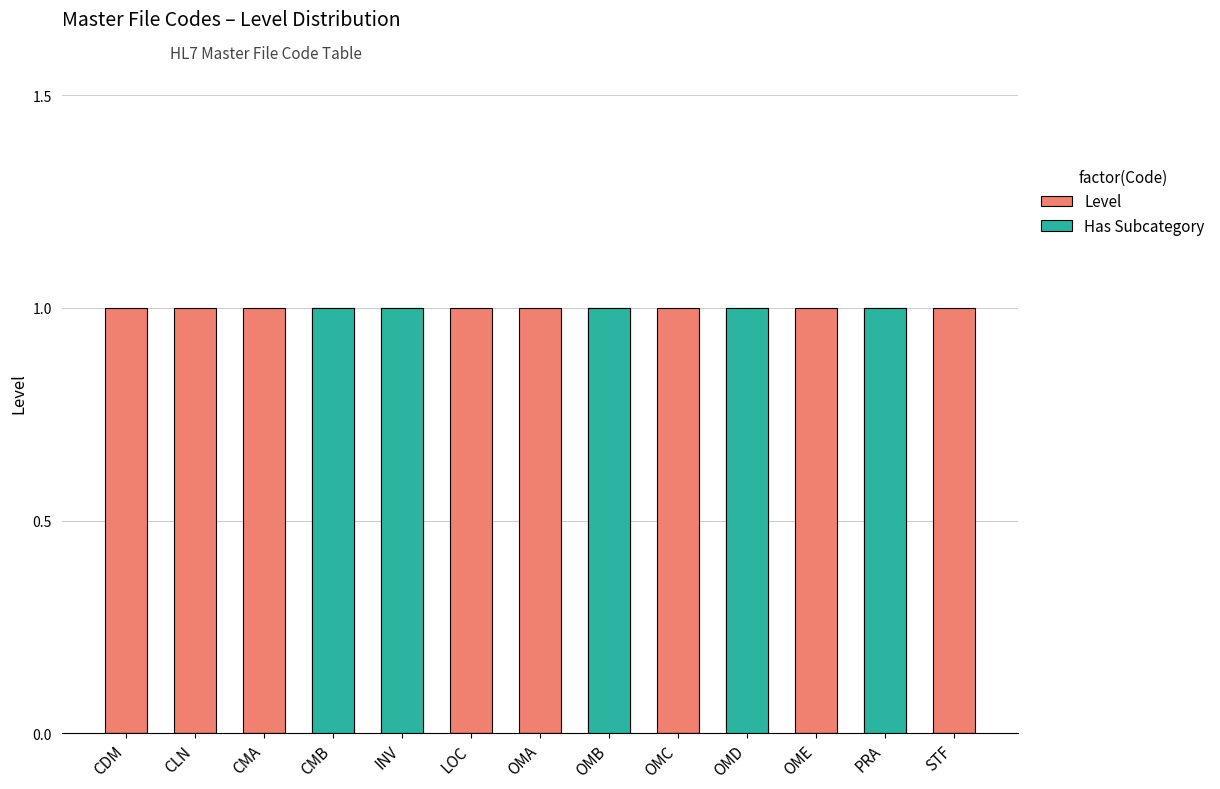

What are all the series names shown in the legend?

Level, Has Subcategory